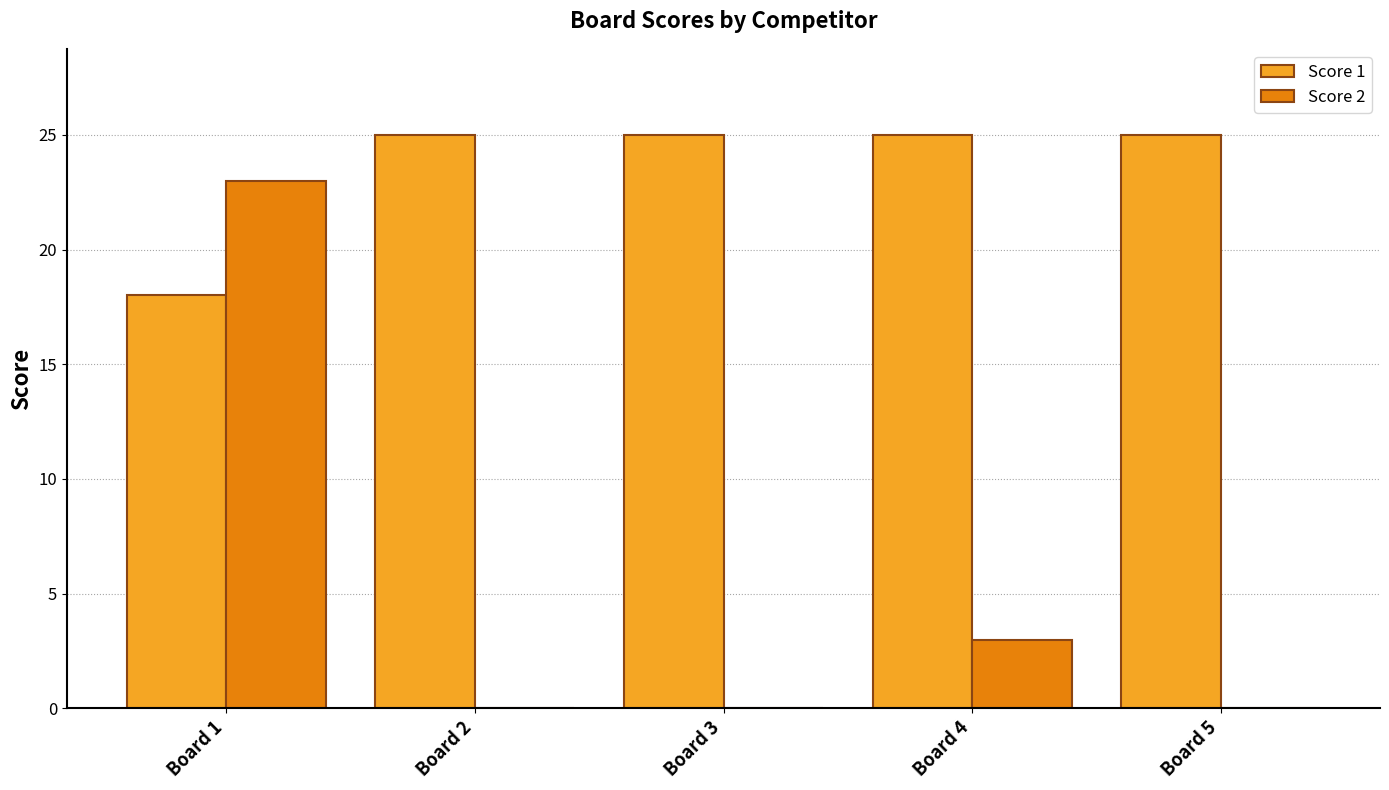

What is the highest value of the Score 1 series?

25